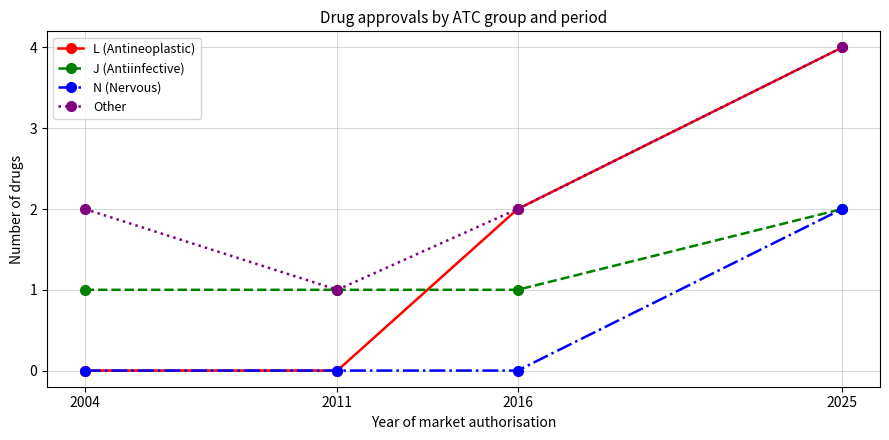

True or false: L (Antineoplastic) has more than 0 points higher than both neighbors.

False